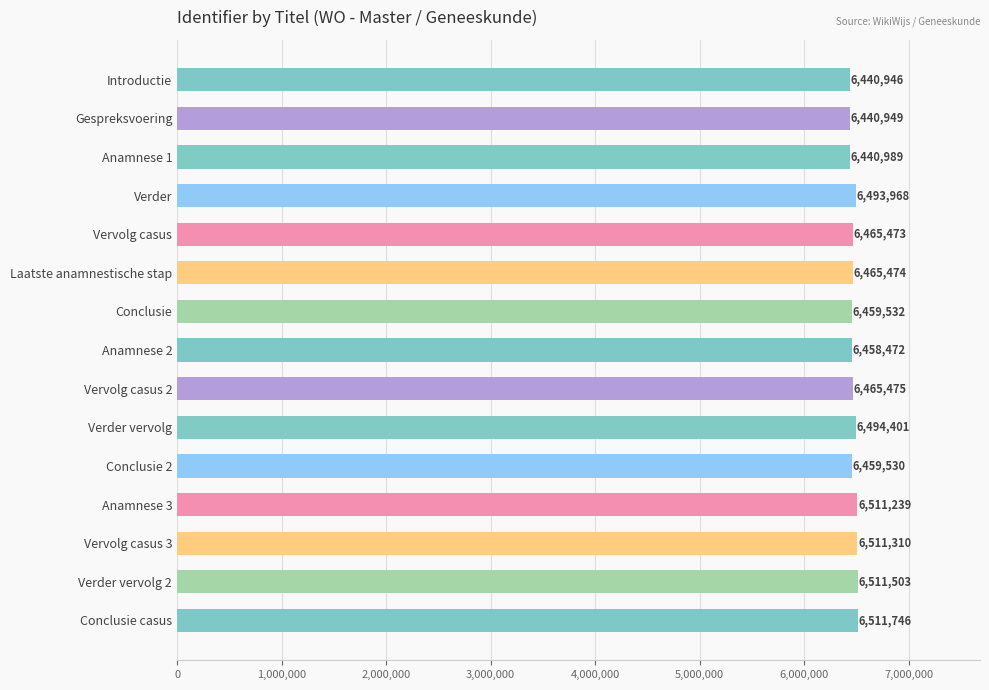

What is the value of the 8th bar from the top?

6458472